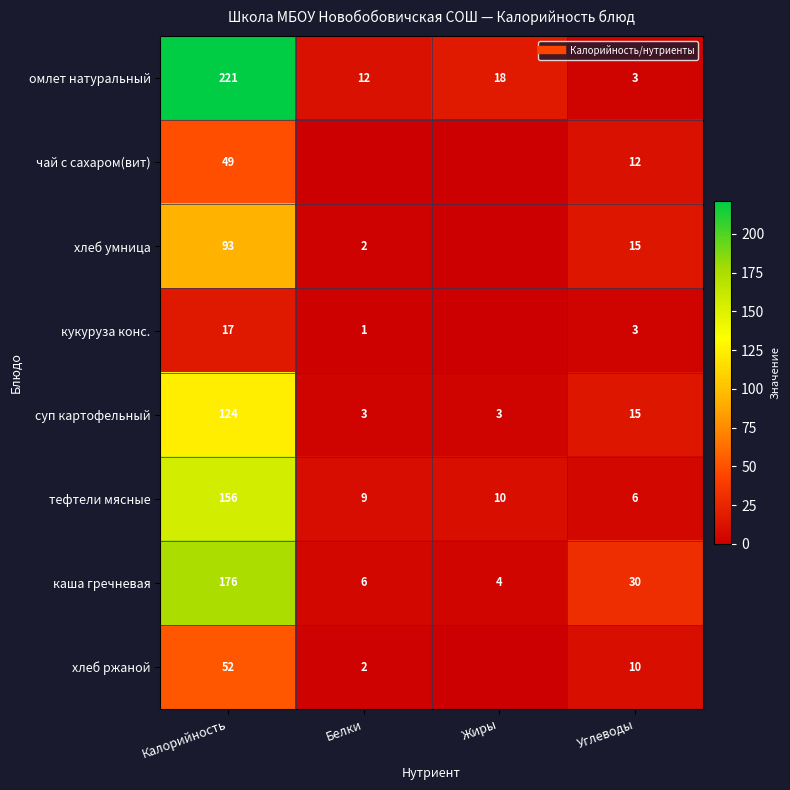

Rank the series at Углеводы from highest to lowest value.

каша гречневая, хлеб умница, суп картофельный, чай с сахаром(вит), хлеб ржаной, тефтели мясные, омлет натуральный, кукуруза конс.